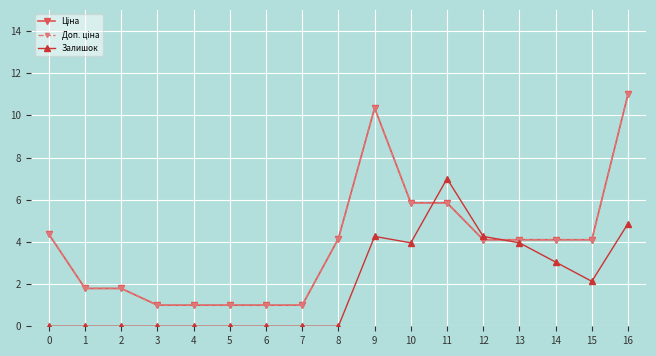

Which series has the widest spread of values?

Ціна